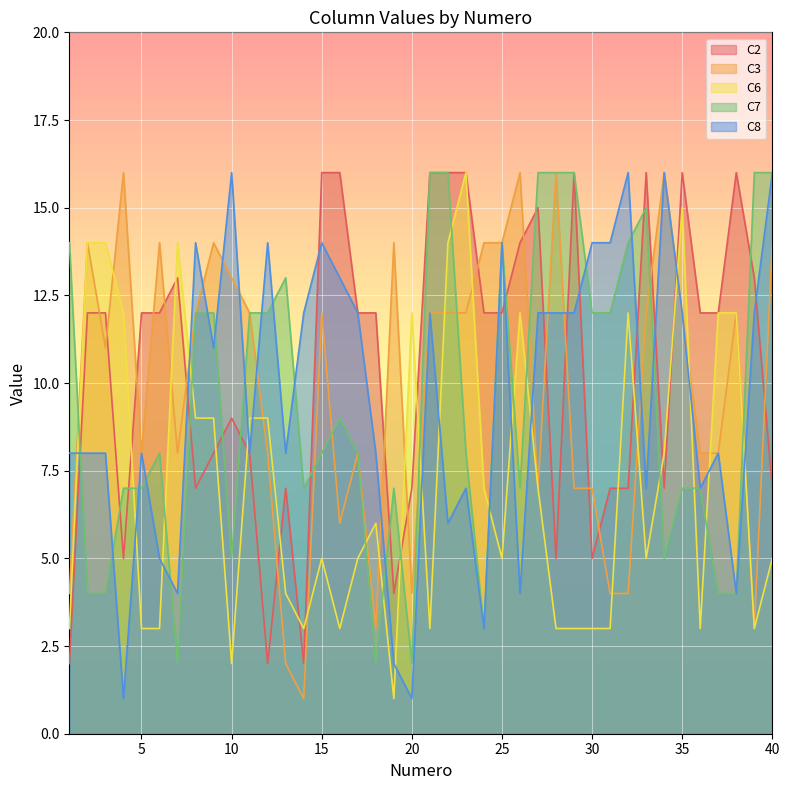

Where do C8 and C3 first cross each other?

1 and 2